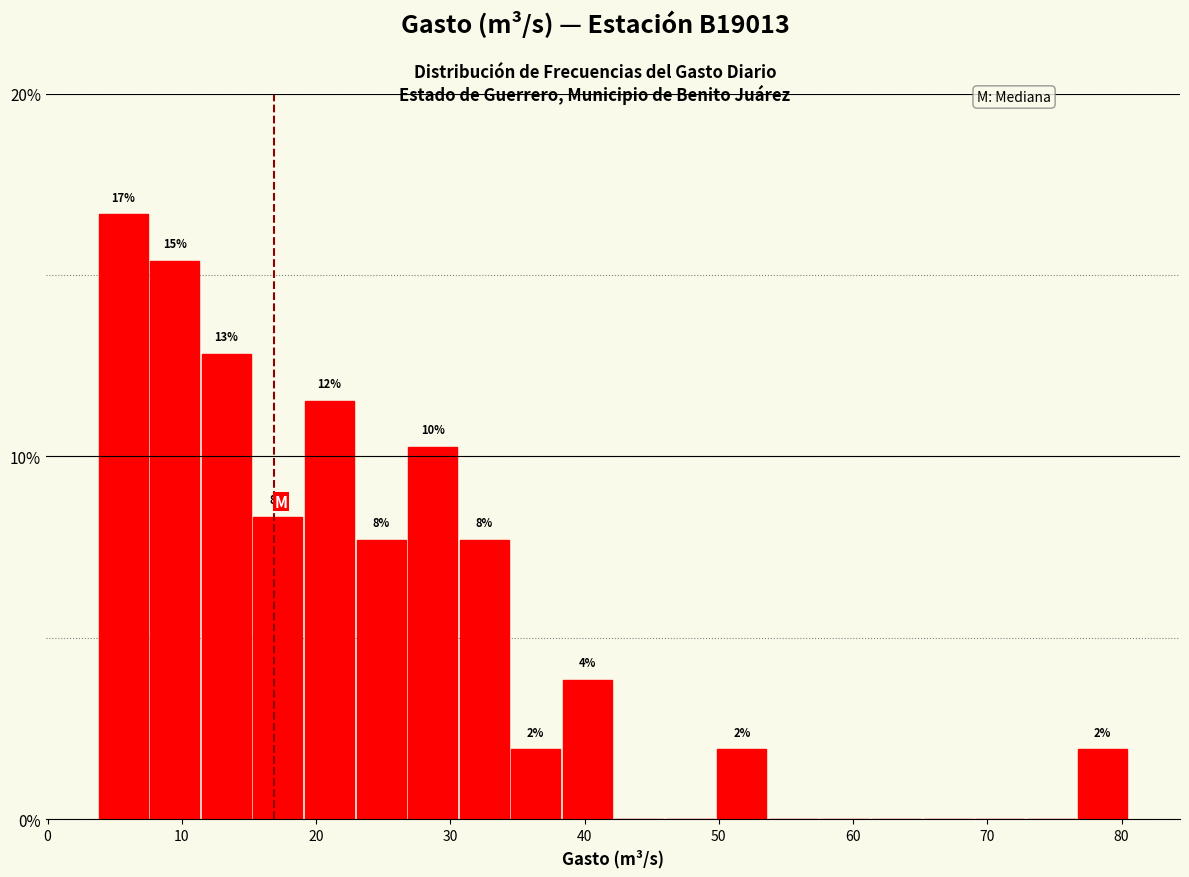

Around what value on the x-axis is the tallest bar? Give the approximate position of its centre, as read against the axis.

6